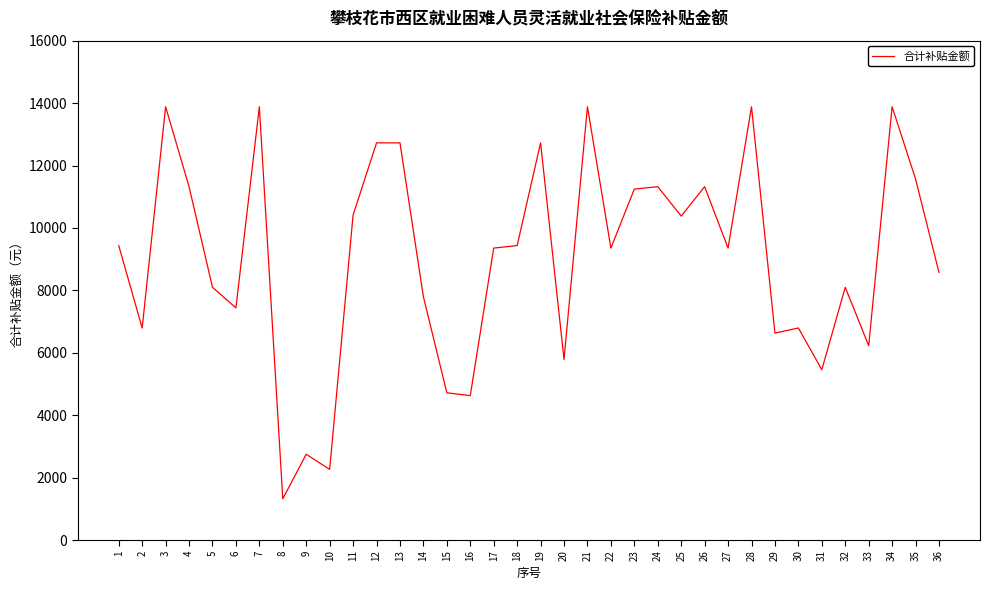

How many values are below 9354?

16